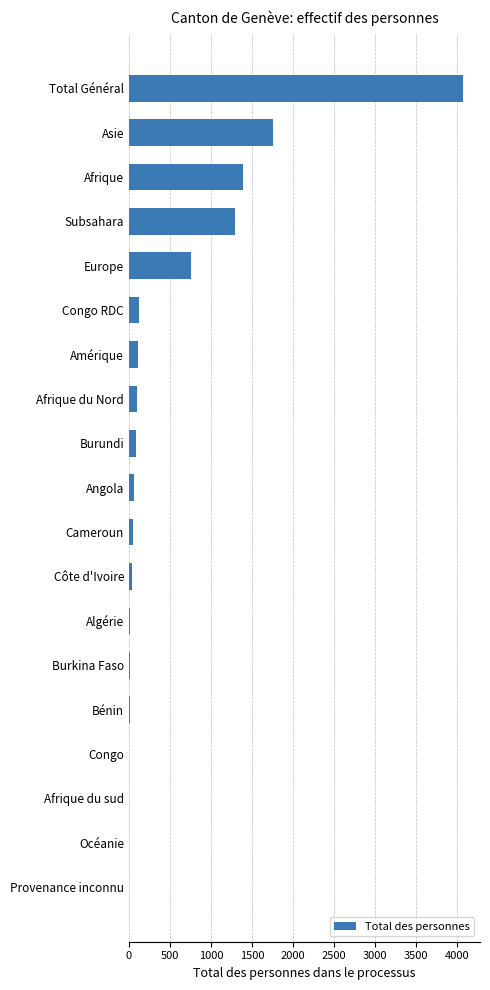

True or false: the data shows 1392 at Afrique.

True